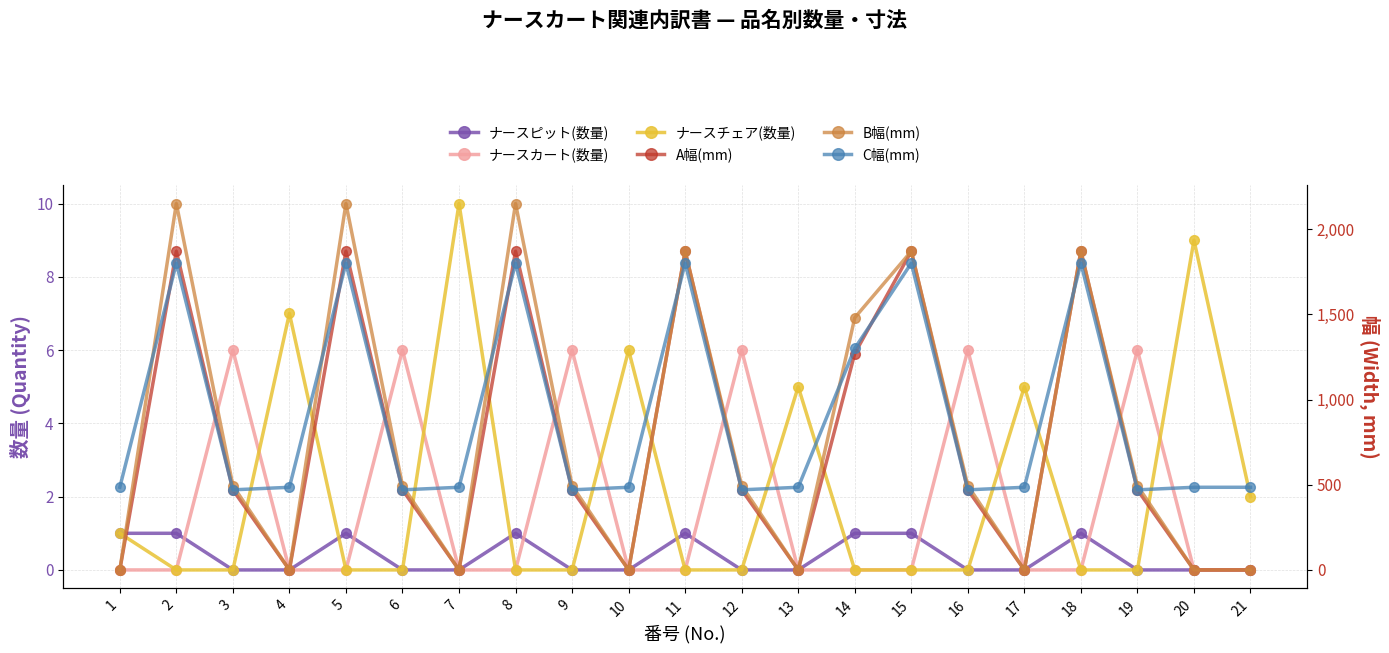

Which series has the widest spread of values?

B幅(mm)